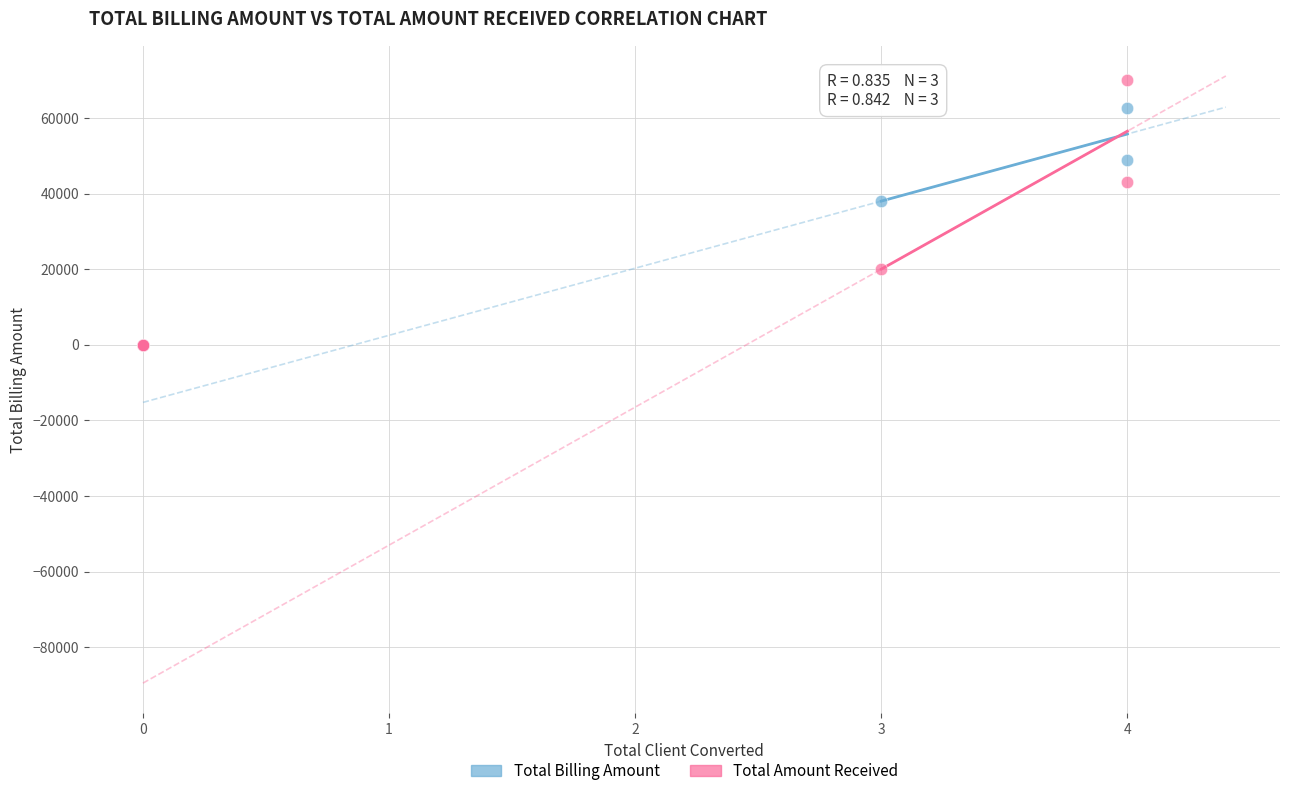

In the Total Amount Received series, what Y value is closest to 34999?

43000